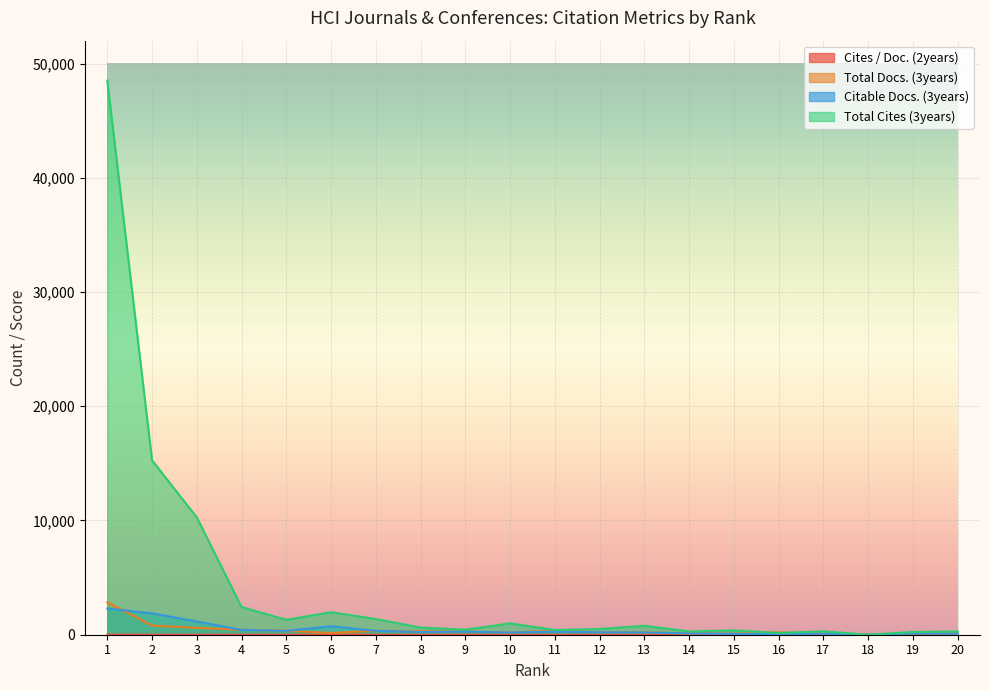

True or false: Citable Docs. (3years) and Total Docs. (3years) cross at least once.

True